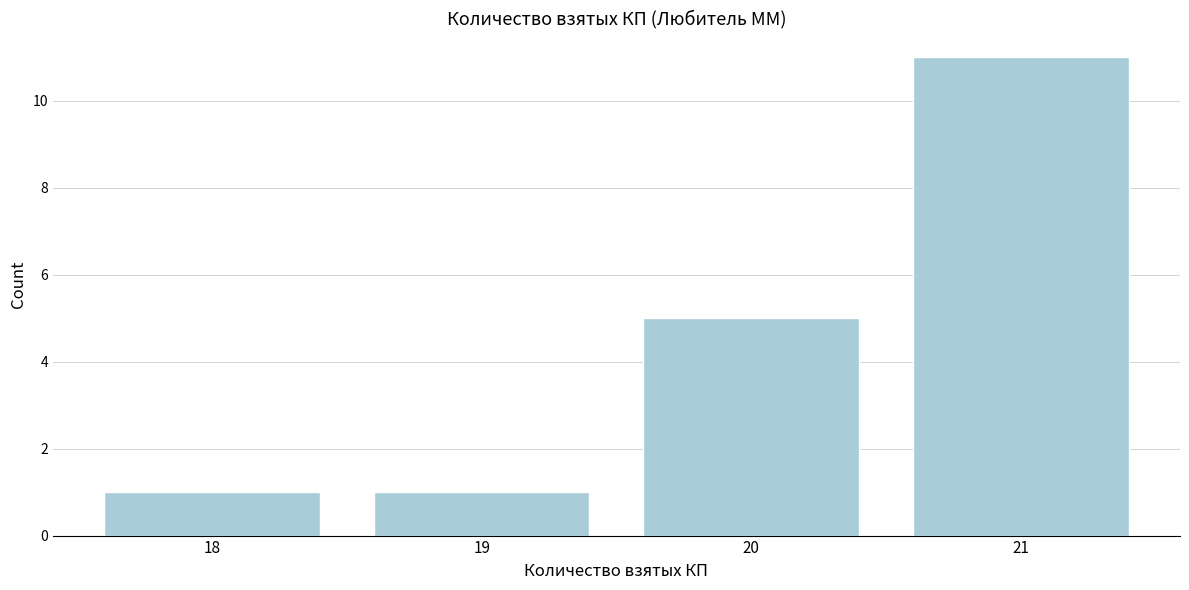

Reading left to right, transcribe this chart: for each bar, give the range it covers on the x-axis and its height. The values are not printed on the chart, so give them approximately, as read against the axis.

17.5 to 18.5: 1
18.5 to 19.5: 1
19.5 to 20.5: 5
20.5 to 21.5: 11